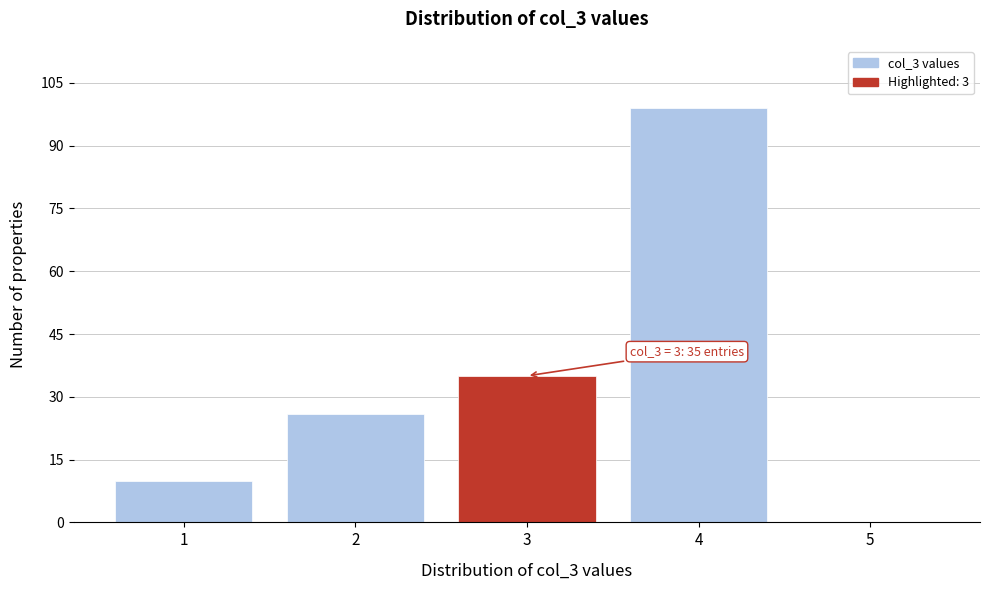

Reading right to left, extract all data points from this chart.

5=0	4=99	3=35	2=26	1=10